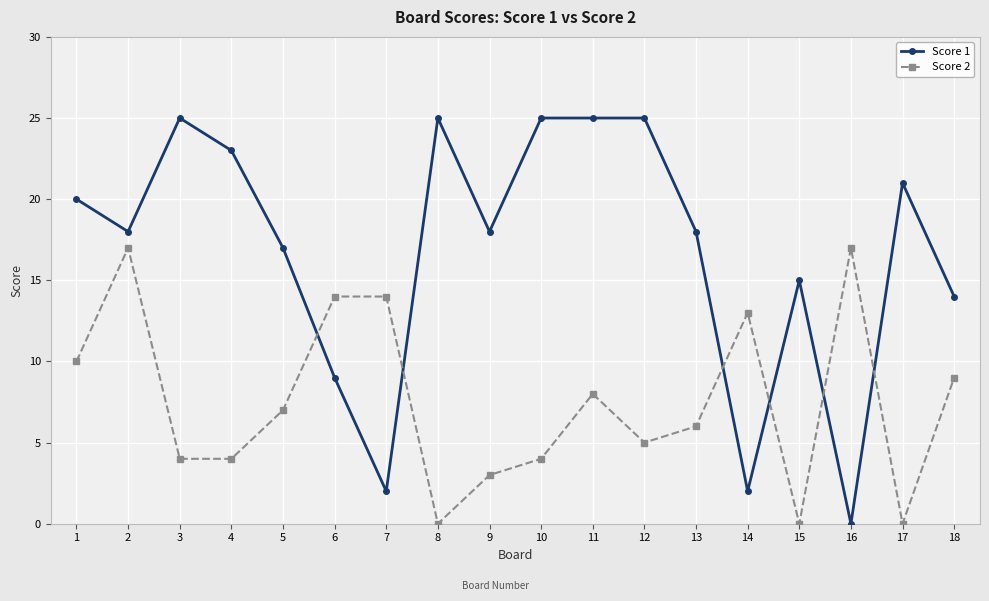

How many lines are shown in the chart?

2